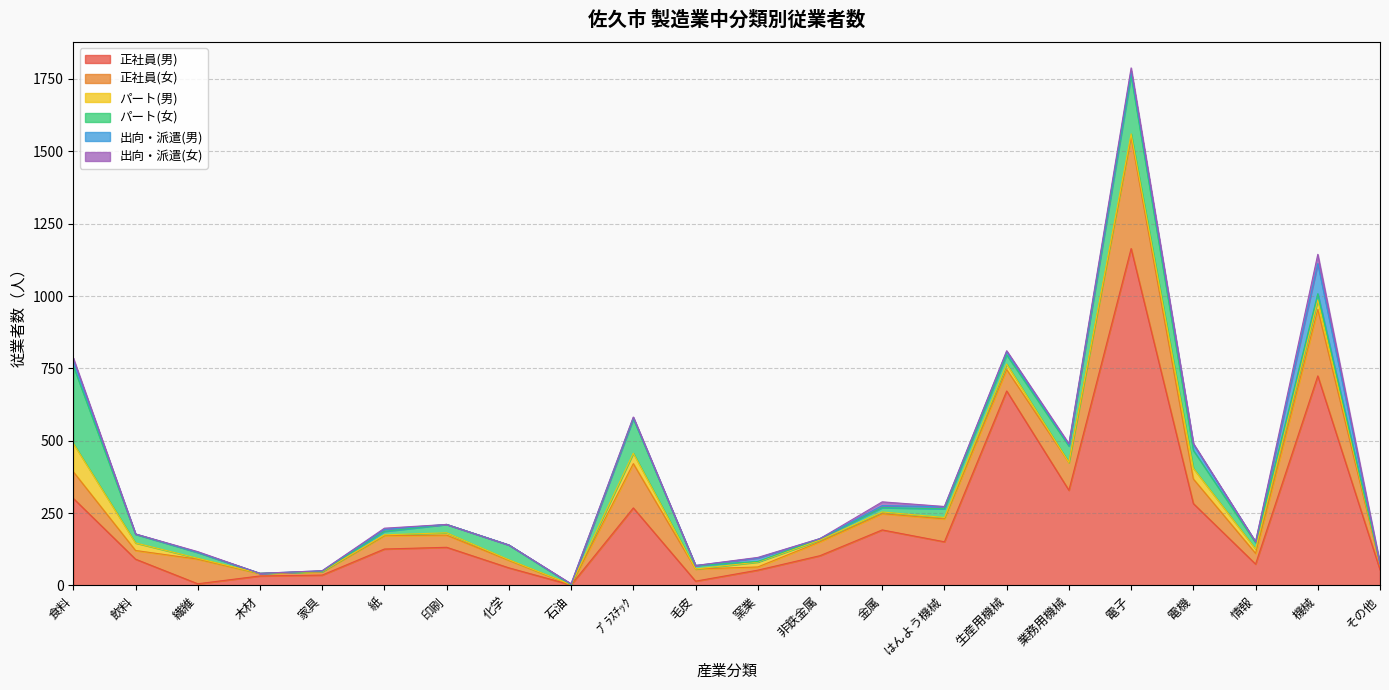

How many data points in 正社員(女) are less than 48?

11